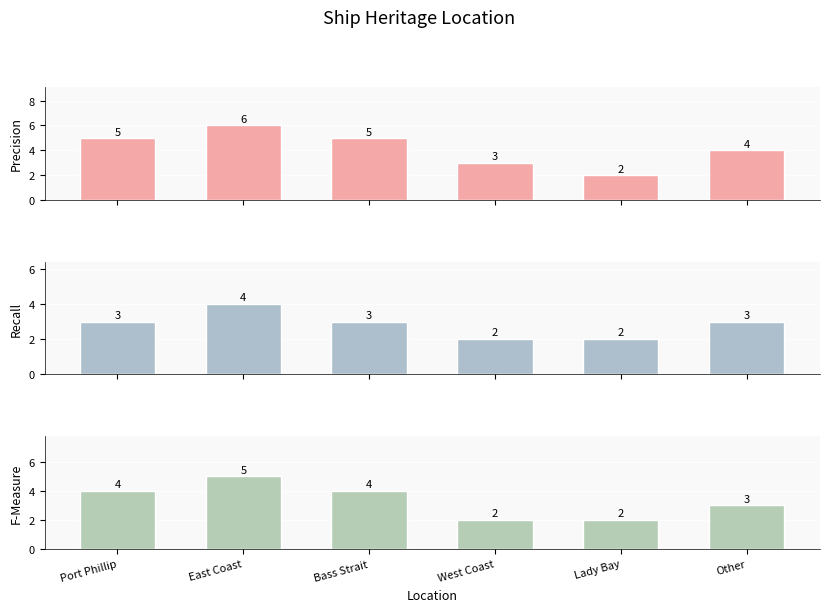

What is the minimum value shown in the chart?

2